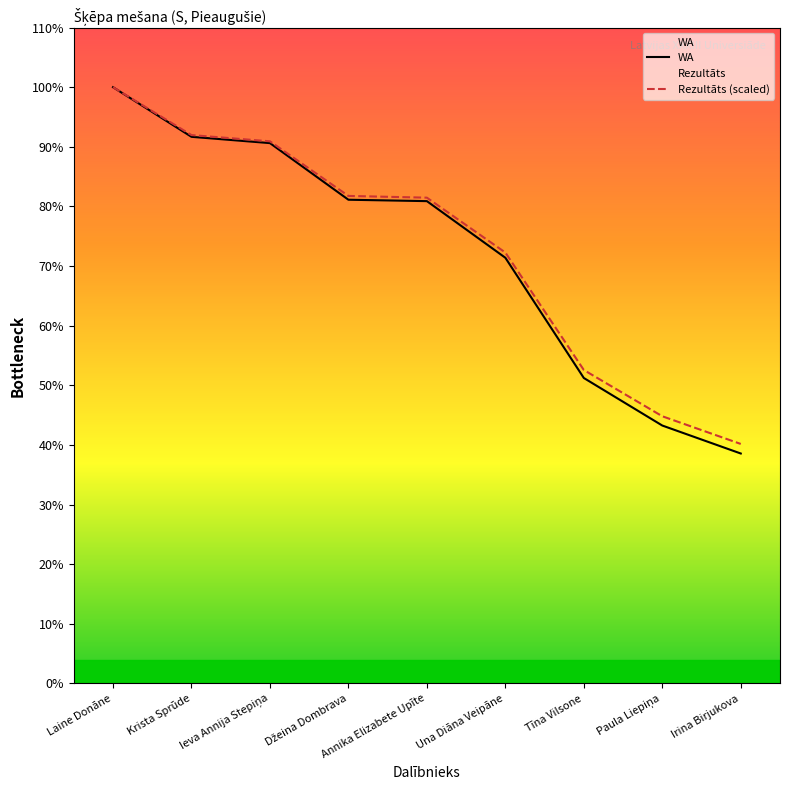

Reading left to right, transcribe all the data shown in this chart.

WA: Laine Donāne=853.0	Krista Sprūde=782.0	Ieva Annija Stepiņa=773.0	Džeina Dombrava=692.0	Annika Elizabete Upīte=690.0	Una Diāna Veipāne=609.0	Tīna Vilsone=437.0	Paula Liepiņa=369.0	Irina Birjukova=329.0
Rezultāts (scaled): Laine Donāne=853.0	Krista Sprūde=784.5	Ieva Annija Stepiņa=775.6	Džeina Dombrava=697.5	Annika Elizabete Upīte=695.0	Una Diāna Veipāne=616.5	Tīna Vilsone=448.4	Paula Liepiņa=382.3	Irina Birjukova=342.7